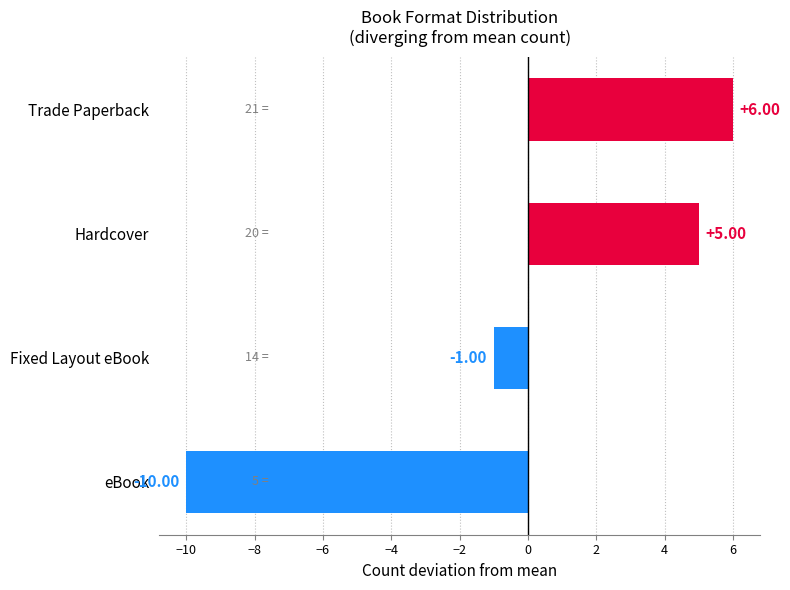

What is the difference between the maximum and minimum values?

16